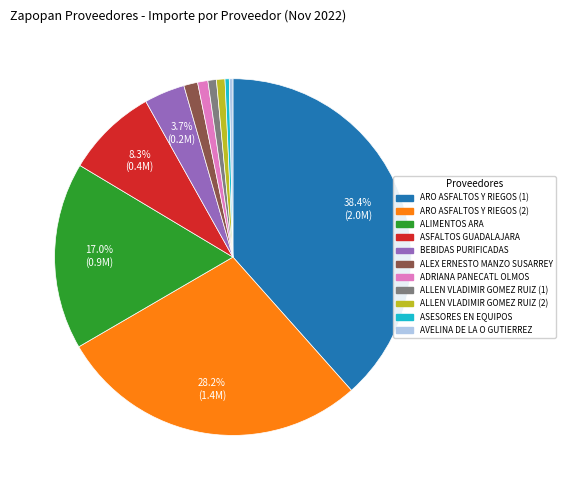

To the nearest percent, what is the difference between the BEBIDAS PURIFICADAS and ASESORES EN EQUIPOS slice percentages?

3%